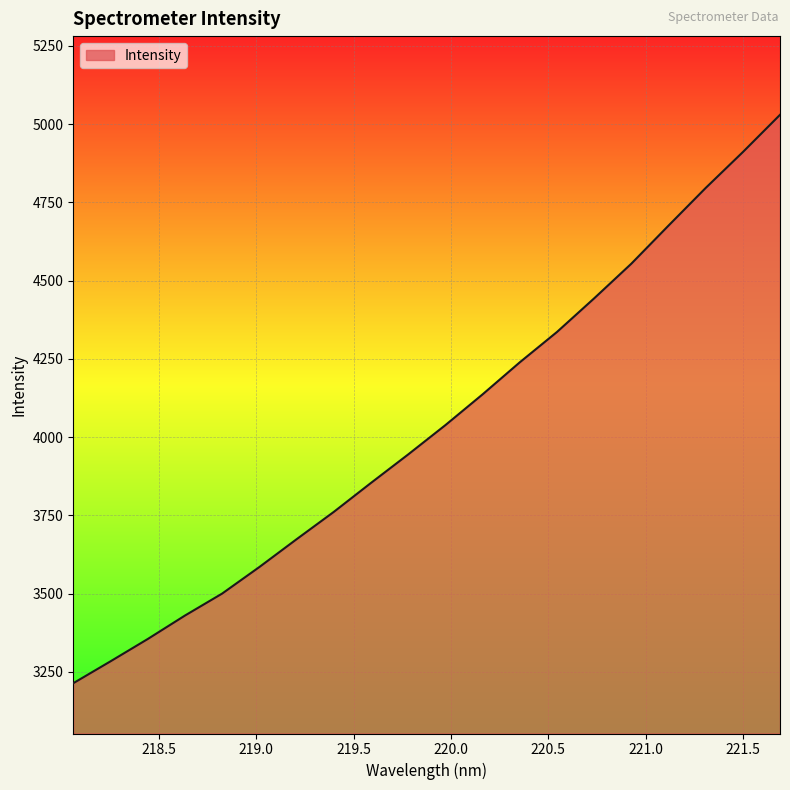

What is the minimum value shown in the chart?

3213.6